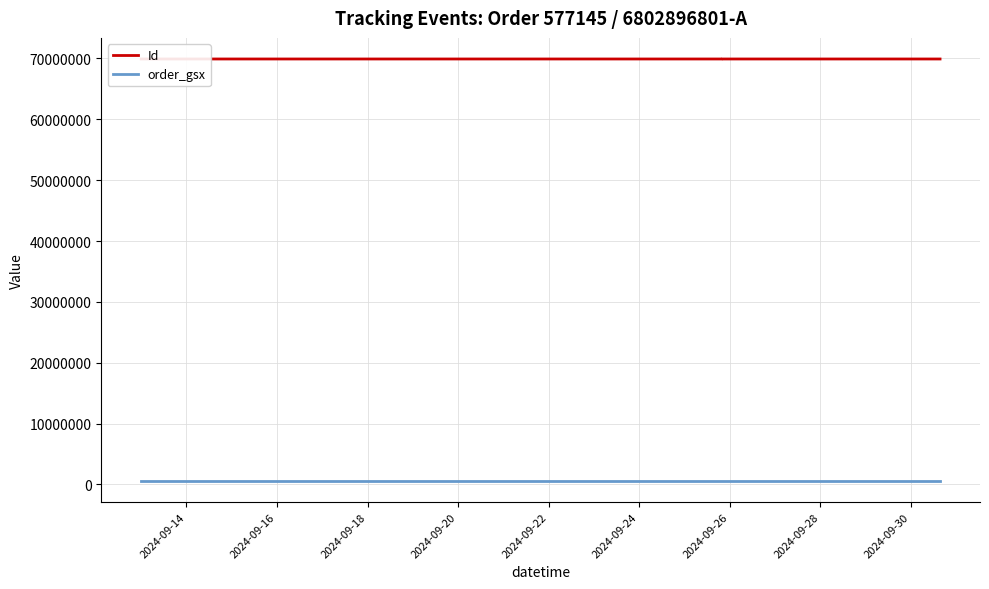

Is it true that order_gsx equals 191098 at 14?

False